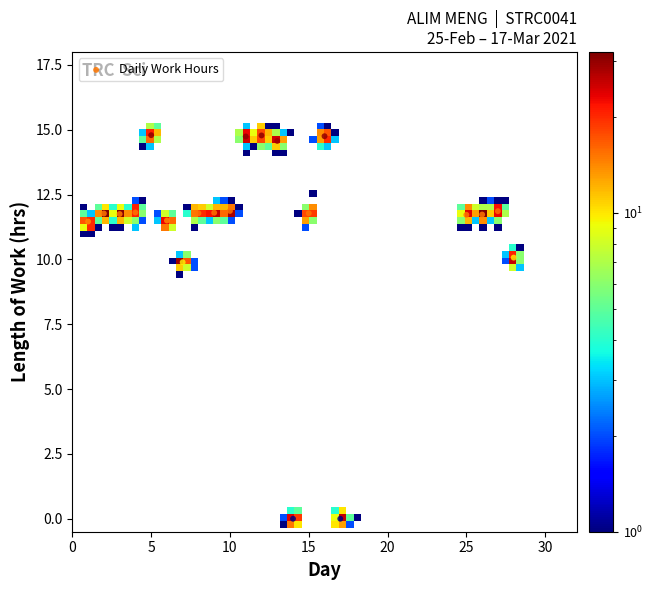

What is the range of Y values (max minus min)?

14.8